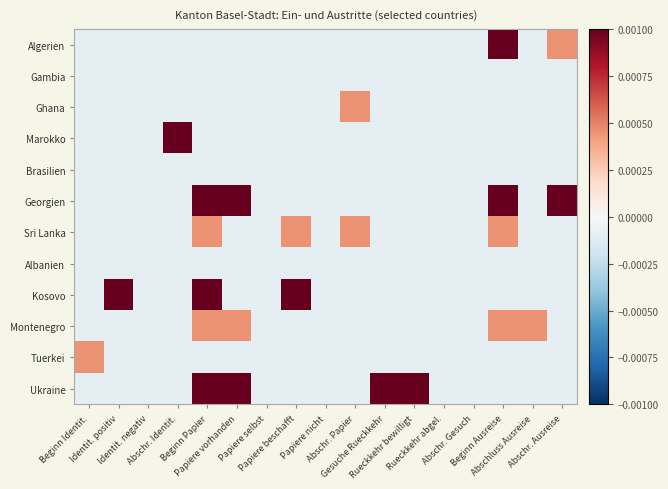

Reading left to right, list all the values displayed in this chart.

Algerien: Beginn Identit.=-0.0	Identit. positiv=-0.0	Identit. negativ=-0.0	Abschr. Identit.=-0.0	Beginn Papier=-0.0	Papiere vorhanden=-0.0	Papiere selbst=-0.0	Papiere beschafft=-0.0	Papiere nicht=-0.0	Abschr. Papier=-0.0	Gesuche Rueckkehr=-0.0	Rueckkehr bewilligt=-0.0	Rueckkehr abgel.=-0.0	Abschr. Gesuch=-0.0	Beginn Ausreise=0.0	Abschluss Ausreise=-0.0	Abschr. Ausreise=0.0
Gambia: Beginn Identit.=-0.0	Identit. positiv=-0.0	Identit. negativ=-0.0	Abschr. Identit.=-0.0	Beginn Papier=-0.0	Papiere vorhanden=-0.0	Papiere selbst=-0.0	Papiere beschafft=-0.0	Papiere nicht=-0.0	Abschr. Papier=-0.0	Gesuche Rueckkehr=-0.0	Rueckkehr bewilligt=-0.0	Rueckkehr abgel.=-0.0	Abschr. Gesuch=-0.0	Beginn Ausreise=-0.0	Abschluss Ausreise=-0.0	Abschr. Ausreise=-0.0
Ghana: Beginn Identit.=-0.0	Identit. positiv=-0.0	Identit. negativ=-0.0	Abschr. Identit.=-0.0	Beginn Papier=-0.0	Papiere vorhanden=-0.0	Papiere selbst=-0.0	Papiere beschafft=-0.0	Papiere nicht=-0.0	Abschr. Papier=0.0	Gesuche Rueckkehr=-0.0	Rueckkehr bewilligt=-0.0	Rueckkehr abgel.=-0.0	Abschr. Gesuch=-0.0	Beginn Ausreise=-0.0	Abschluss Ausreise=-0.0	Abschr. Ausreise=-0.0
Marokko: Beginn Identit.=-0.0	Identit. positiv=-0.0	Identit. negativ=-0.0	Abschr. Identit.=0.0	Beginn Papier=-0.0	Papiere vorhanden=-0.0	Papiere selbst=-0.0	Papiere beschafft=-0.0	Papiere nicht=-0.0	Abschr. Papier=-0.0	Gesuche Rueckkehr=-0.0	Rueckkehr bewilligt=-0.0	Rueckkehr abgel.=-0.0	Abschr. Gesuch=-0.0	Beginn Ausreise=-0.0	Abschluss Ausreise=-0.0	Abschr. Ausreise=-0.0
Brasilien: Beginn Identit.=-0.0	Identit. positiv=-0.0	Identit. negativ=-0.0	Abschr. Identit.=-0.0	Beginn Papier=-0.0	Papiere vorhanden=-0.0	Papiere selbst=-0.0	Papiere beschafft=-0.0	Papiere nicht=-0.0	Abschr. Papier=-0.0	Gesuche Rueckkehr=-0.0	Rueckkehr bewilligt=-0.0	Rueckkehr abgel.=-0.0	Abschr. Gesuch=-0.0	Beginn Ausreise=-0.0	Abschluss Ausreise=-0.0	Abschr. Ausreise=-0.0
Georgien: Beginn Identit.=-0.0	Identit. positiv=-0.0	Identit. negativ=-0.0	Abschr. Identit.=-0.0	Beginn Papier=0.0	Papiere vorhanden=0.0	Papiere selbst=-0.0	Papiere beschafft=-0.0	Papiere nicht=-0.0	Abschr. Papier=-0.0	Gesuche Rueckkehr=-0.0	Rueckkehr bewilligt=-0.0	Rueckkehr abgel.=-0.0	Abschr. Gesuch=-0.0	Beginn Ausreise=0.0	Abschluss Ausreise=-0.0	Abschr. Ausreise=0.0
Sri Lanka: Beginn Identit.=-0.0	Identit. positiv=-0.0	Identit. negativ=-0.0	Abschr. Identit.=-0.0	Beginn Papier=0.0	Papiere vorhanden=-0.0	Papiere selbst=-0.0	Papiere beschafft=0.0	Papiere nicht=-0.0	Abschr. Papier=0.0	Gesuche Rueckkehr=-0.0	Rueckkehr bewilligt=-0.0	Rueckkehr abgel.=-0.0	Abschr. Gesuch=-0.0	Beginn Ausreise=0.0	Abschluss Ausreise=-0.0	Abschr. Ausreise=-0.0
Albanien: Beginn Identit.=-0.0	Identit. positiv=-0.0	Identit. negativ=-0.0	Abschr. Identit.=-0.0	Beginn Papier=-0.0	Papiere vorhanden=-0.0	Papiere selbst=-0.0	Papiere beschafft=-0.0	Papiere nicht=-0.0	Abschr. Papier=-0.0	Gesuche Rueckkehr=-0.0	Rueckkehr bewilligt=-0.0	Rueckkehr abgel.=-0.0	Abschr. Gesuch=-0.0	Beginn Ausreise=-0.0	Abschluss Ausreise=-0.0	Abschr. Ausreise=-0.0
Kosovo: Beginn Identit.=-0.0	Identit. positiv=0.0	Identit. negativ=-0.0	Abschr. Identit.=-0.0	Beginn Papier=0.0	Papiere vorhanden=-0.0	Papiere selbst=-0.0	Papiere beschafft=0.0	Papiere nicht=-0.0	Abschr. Papier=-0.0	Gesuche Rueckkehr=-0.0	Rueckkehr bewilligt=-0.0	Rueckkehr abgel.=-0.0	Abschr. Gesuch=-0.0	Beginn Ausreise=-0.0	Abschluss Ausreise=-0.0	Abschr. Ausreise=-0.0
Montenegro: Beginn Identit.=-0.0	Identit. positiv=-0.0	Identit. negativ=-0.0	Abschr. Identit.=-0.0	Beginn Papier=0.0	Papiere vorhanden=0.0	Papiere selbst=-0.0	Papiere beschafft=-0.0	Papiere nicht=-0.0	Abschr. Papier=-0.0	Gesuche Rueckkehr=-0.0	Rueckkehr bewilligt=-0.0	Rueckkehr abgel.=-0.0	Abschr. Gesuch=-0.0	Beginn Ausreise=0.0	Abschluss Ausreise=0.0	Abschr. Ausreise=-0.0
Tuerkei: Beginn Identit.=0.0	Identit. positiv=-0.0	Identit. negativ=-0.0	Abschr. Identit.=-0.0	Beginn Papier=-0.0	Papiere vorhanden=-0.0	Papiere selbst=-0.0	Papiere beschafft=-0.0	Papiere nicht=-0.0	Abschr. Papier=-0.0	Gesuche Rueckkehr=-0.0	Rueckkehr bewilligt=-0.0	Rueckkehr abgel.=-0.0	Abschr. Gesuch=-0.0	Beginn Ausreise=-0.0	Abschluss Ausreise=-0.0	Abschr. Ausreise=-0.0
Ukraine: Beginn Identit.=-0.0	Identit. positiv=-0.0	Identit. negativ=-0.0	Abschr. Identit.=-0.0	Beginn Papier=0.0	Papiere vorhanden=0.0	Papiere selbst=-0.0	Papiere beschafft=-0.0	Papiere nicht=-0.0	Abschr. Papier=-0.0	Gesuche Rueckkehr=0.0	Rueckkehr bewilligt=0.0	Rueckkehr abgel.=-0.0	Abschr. Gesuch=-0.0	Beginn Ausreise=-0.0	Abschluss Ausreise=-0.0	Abschr. Ausreise=-0.0